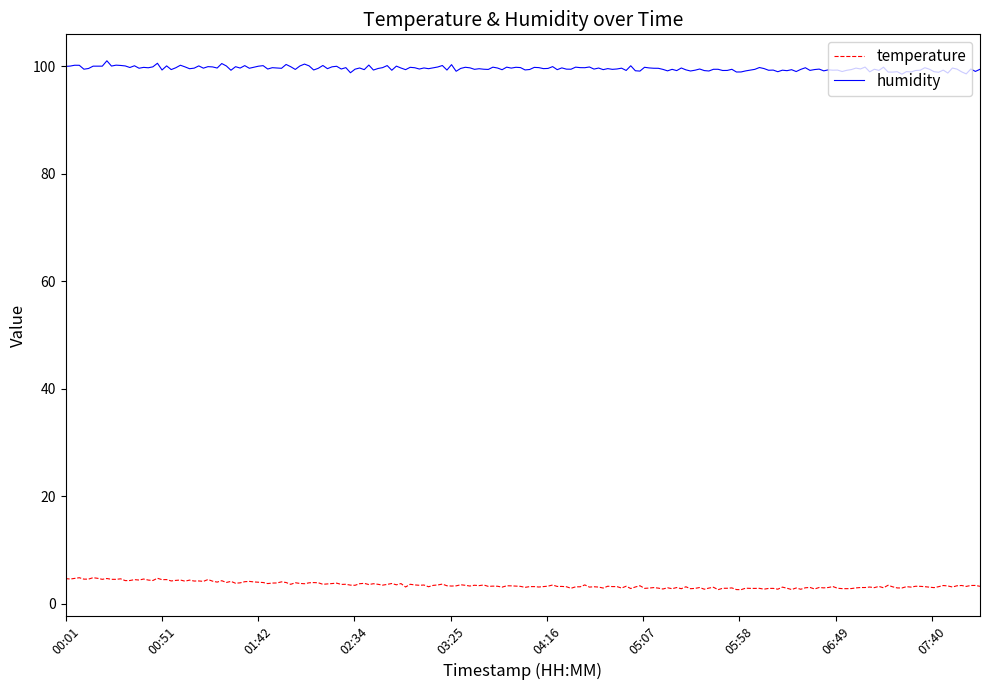

What is the difference between the maximum and second lowest values in the humidity series?

2.4